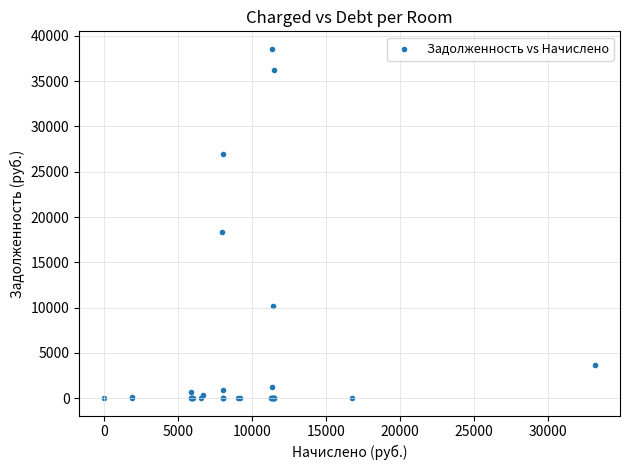

What Y value in the scatter plot is closest to 19290?

18292.2